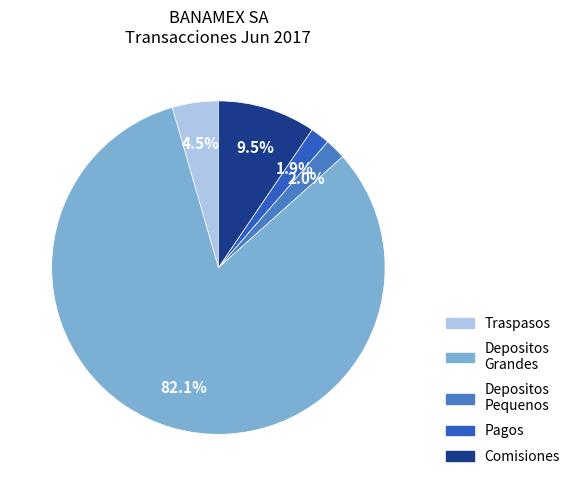

Does any single category account for the majority?

Yes